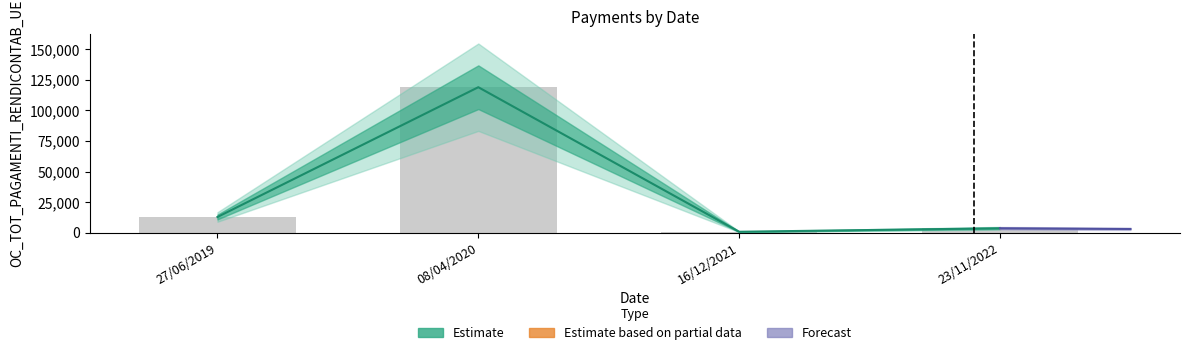

True or false: the data shows 118998.0 at 08/04/2020.

True